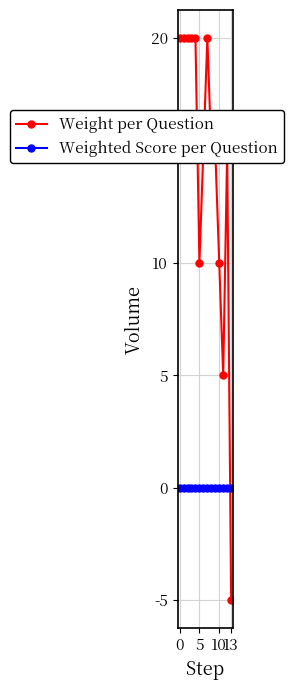

What is the difference between the second highest and minimum values in the Weight per Question series?

25